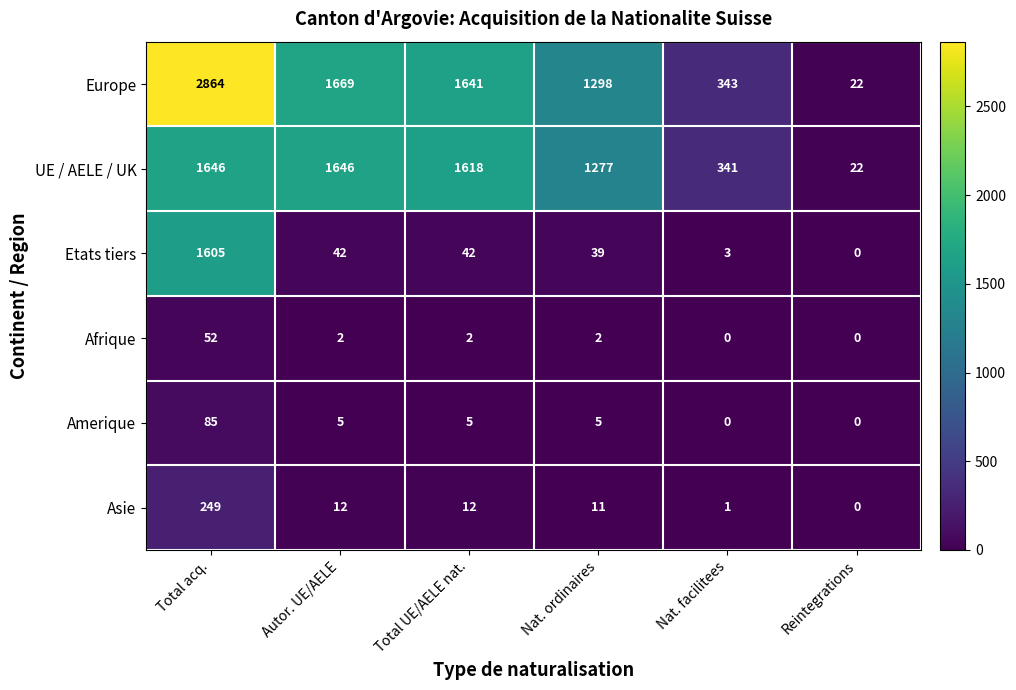

Which series has the largest total across all categories?

Europe